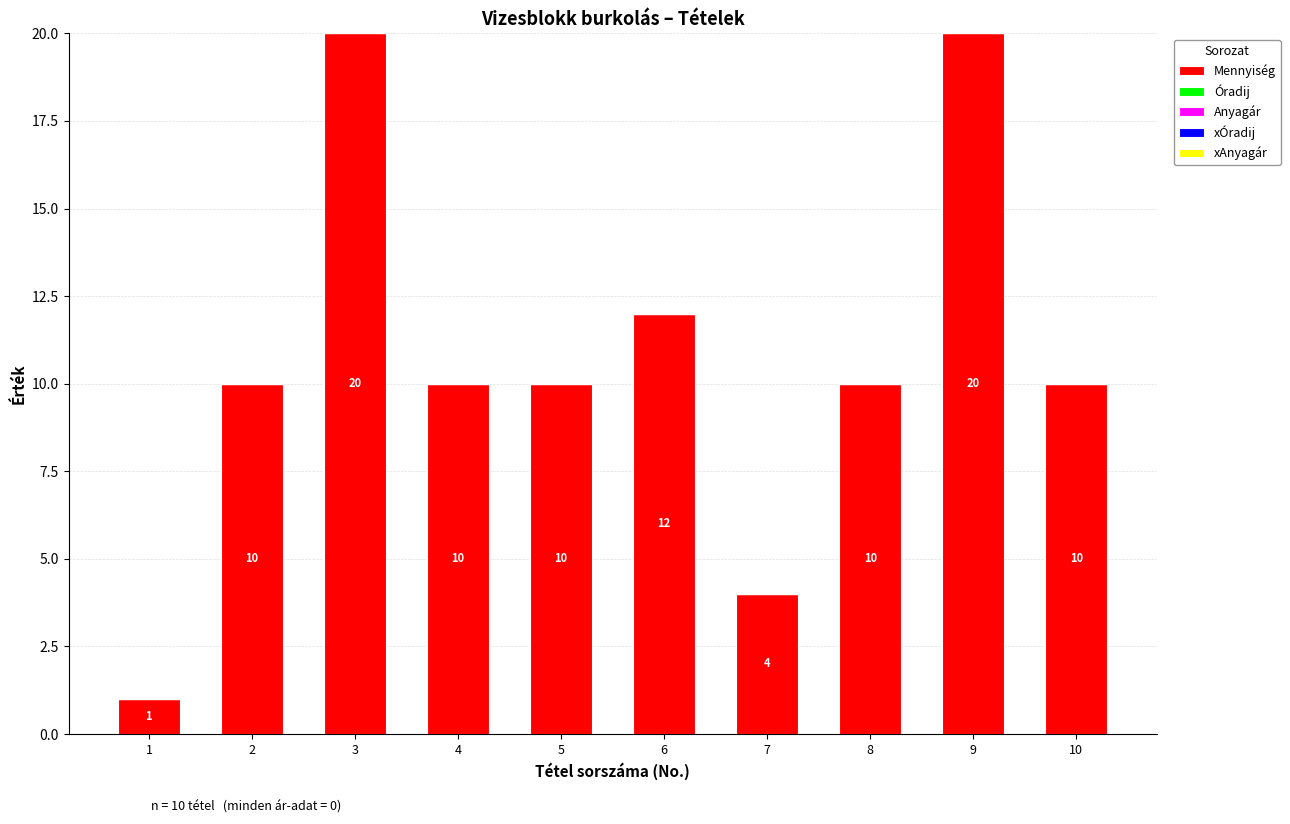

Reading right to left, extract all data points from this chart.

10	20	10	4	12	10	10	20	10	1